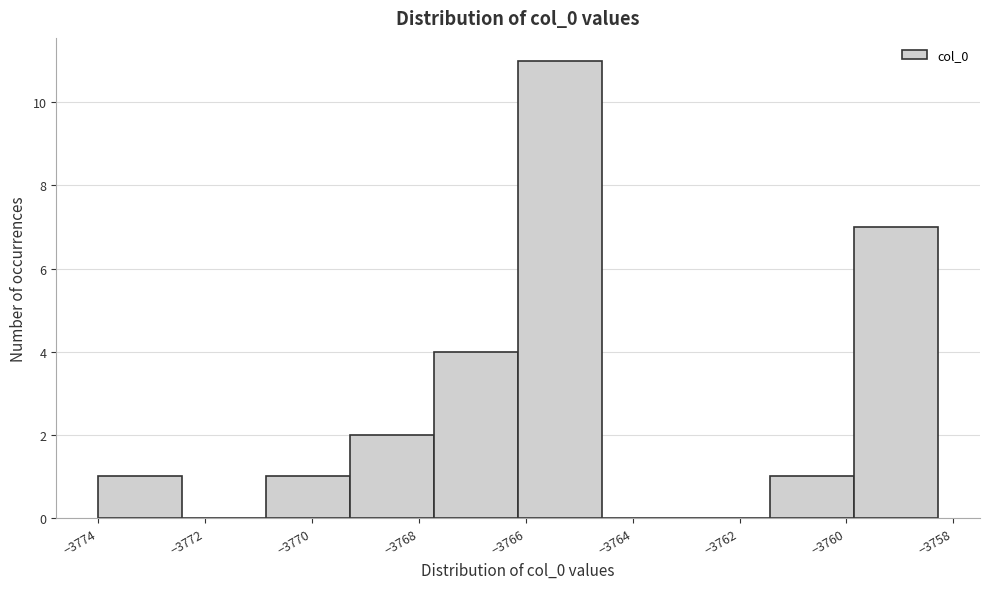

Reading left to right, list every bar in this chart as the range it spans on the x-axis followed by its height. Neither the bar edges nor the heights are printed on the chart, so give them approximately, as read against the axes.

-3774.0 to -3772.4: 1
-3772.4 to -3770.8: 0
-3770.8 to -3769.2: 1
-3769.2 to -3767.8: 2
-3767.8 to -3766.2: 4
-3766.2 to -3764.6: 11
-3764.6 to -3763.0: 0
-3763.0 to -3761.4: 0
-3761.4 to -3759.8: 1
-3759.8 to -3758.2: 7